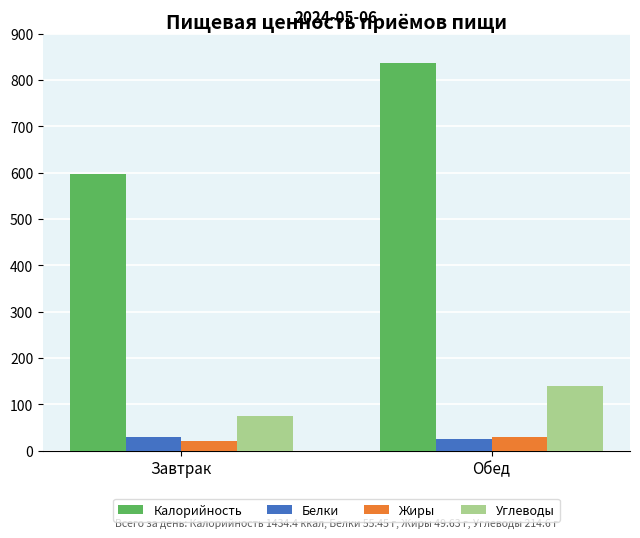

What is the smallest value displayed?

20.8